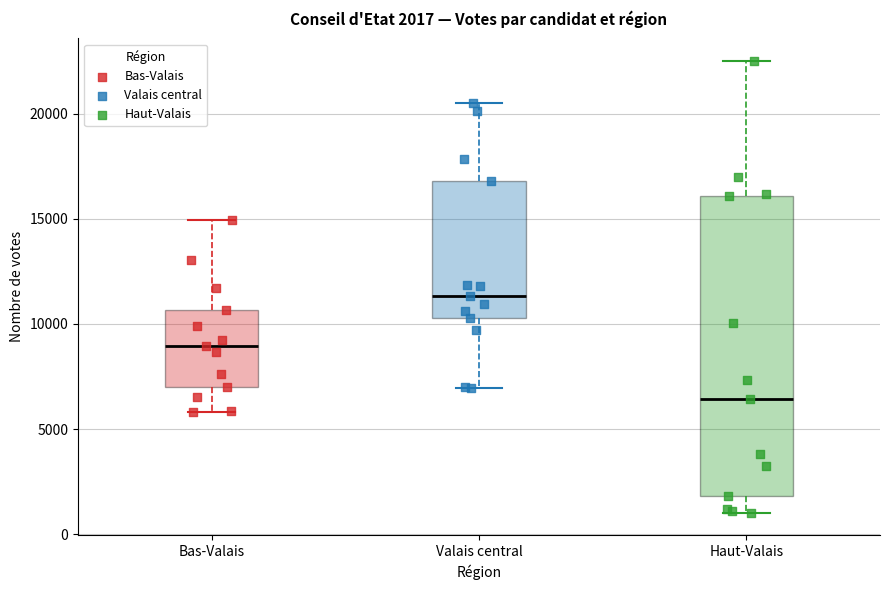

Which box's median line is the highest?

Valais central